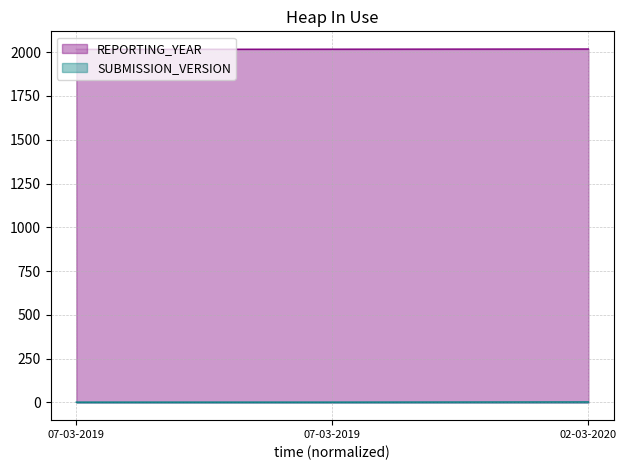

List the labels in order of REPORTING_YEAR value, smallest first.

07-03-2019, 07-03-2019, 02-03-2020